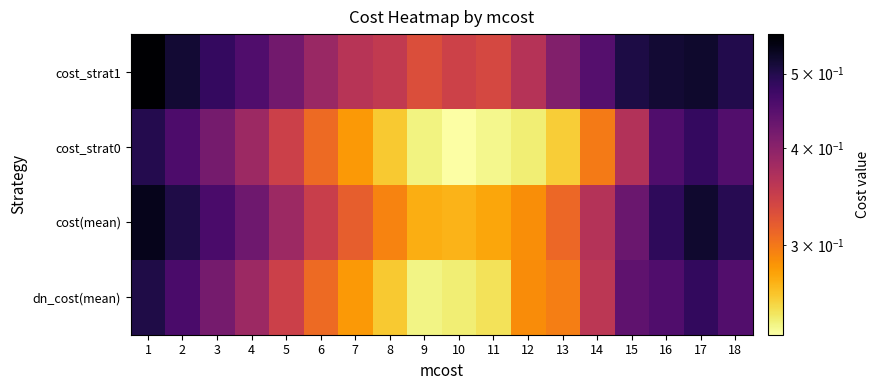

At which category is the sum across all series the highest?

1